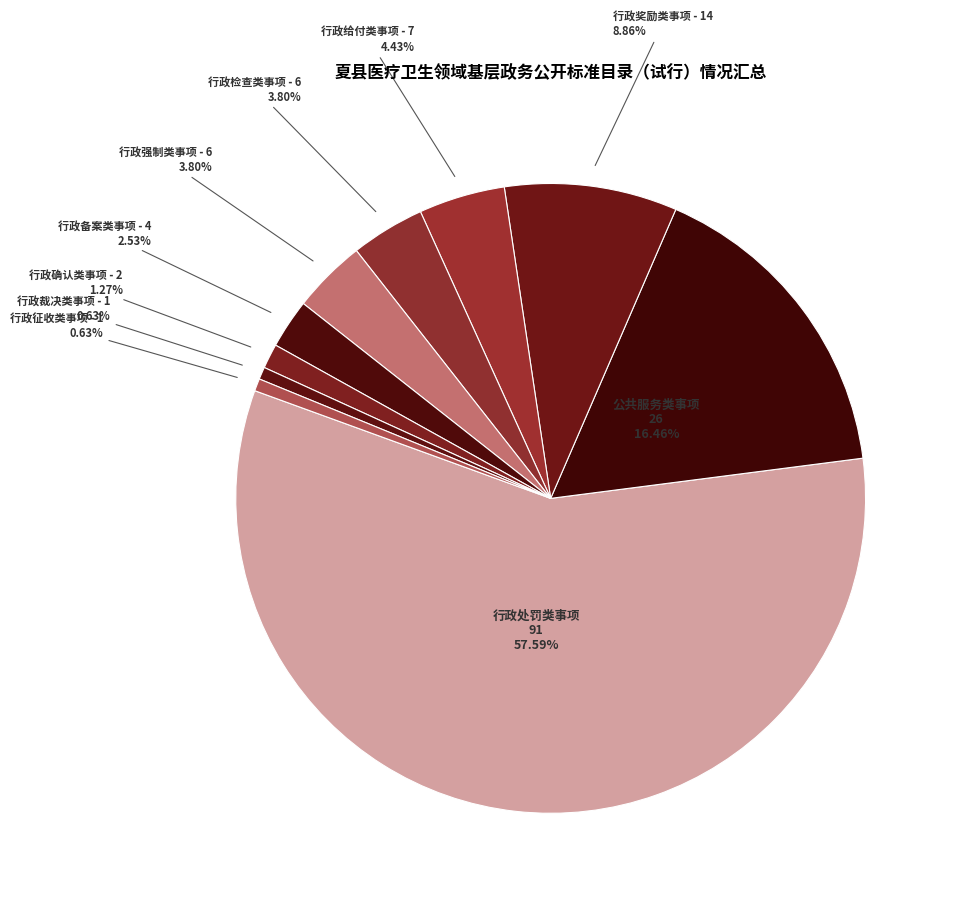

To the nearest percent, what portion does 行政检查类事项 represent?

4%